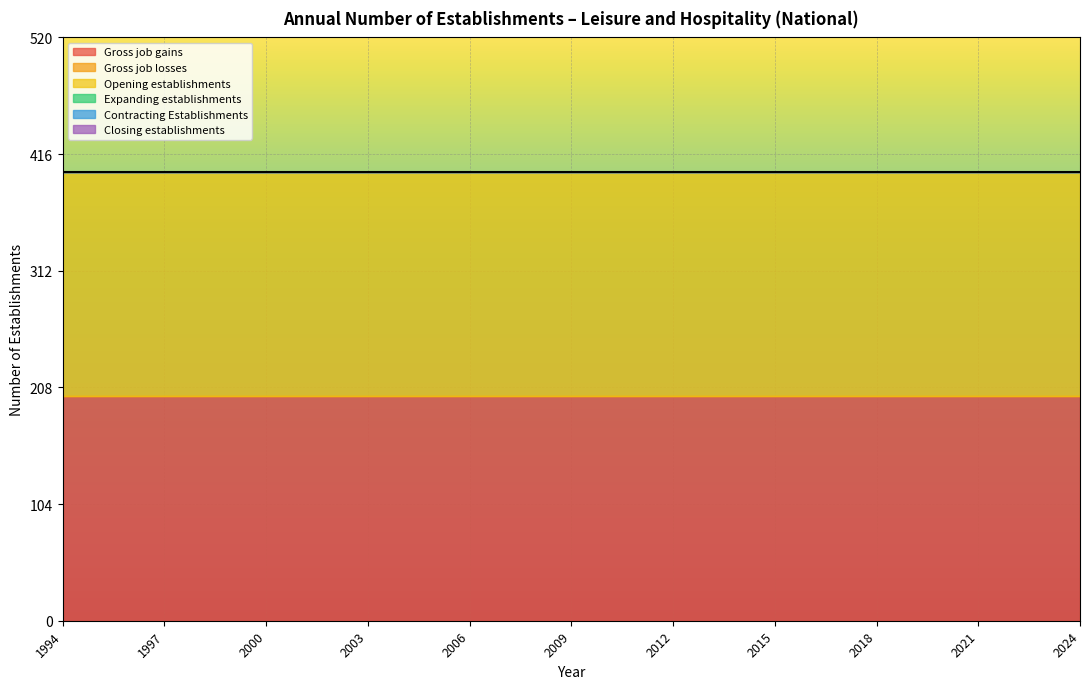

The value of Expanding establishments at 2007 is 0. True or false?

True